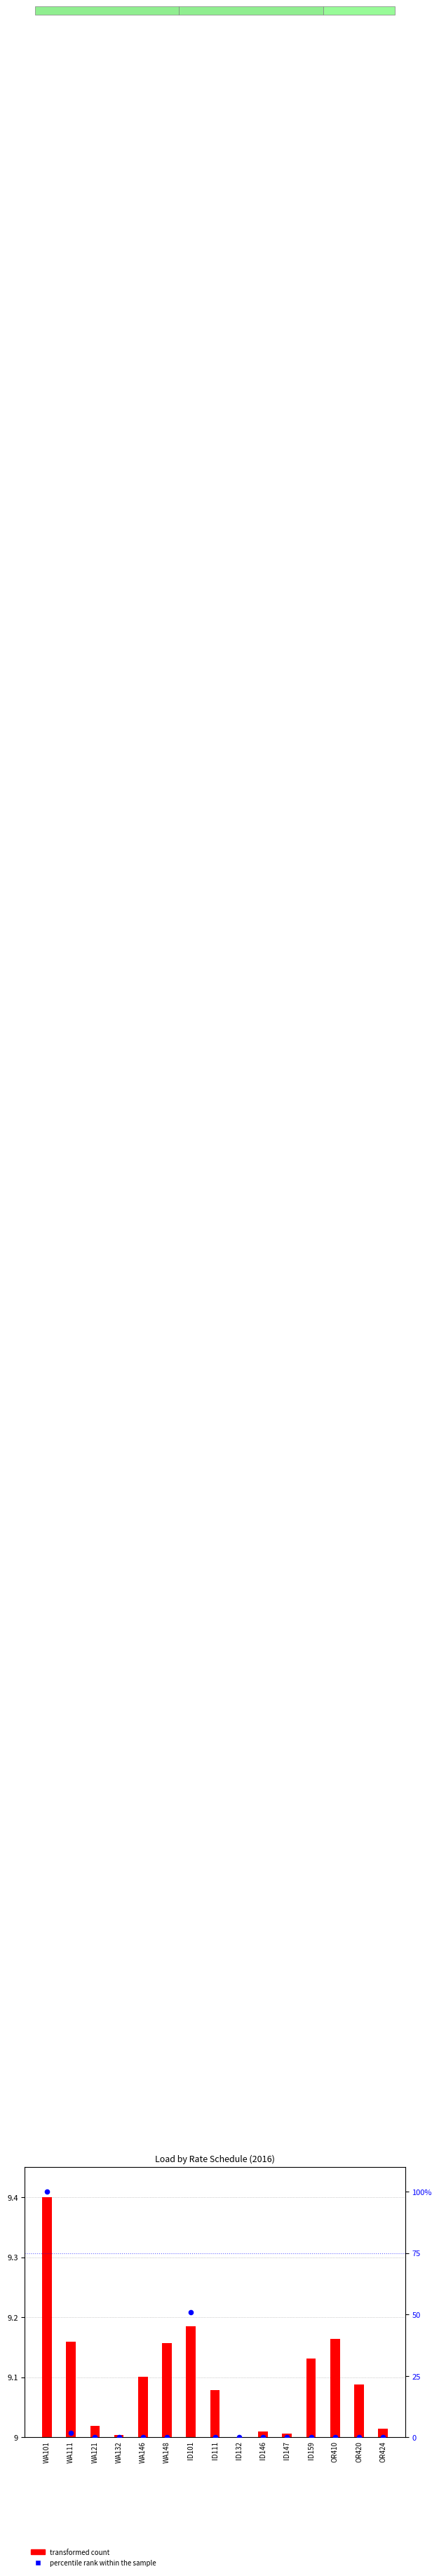

At which category is the sum across all series the highest?

WA101